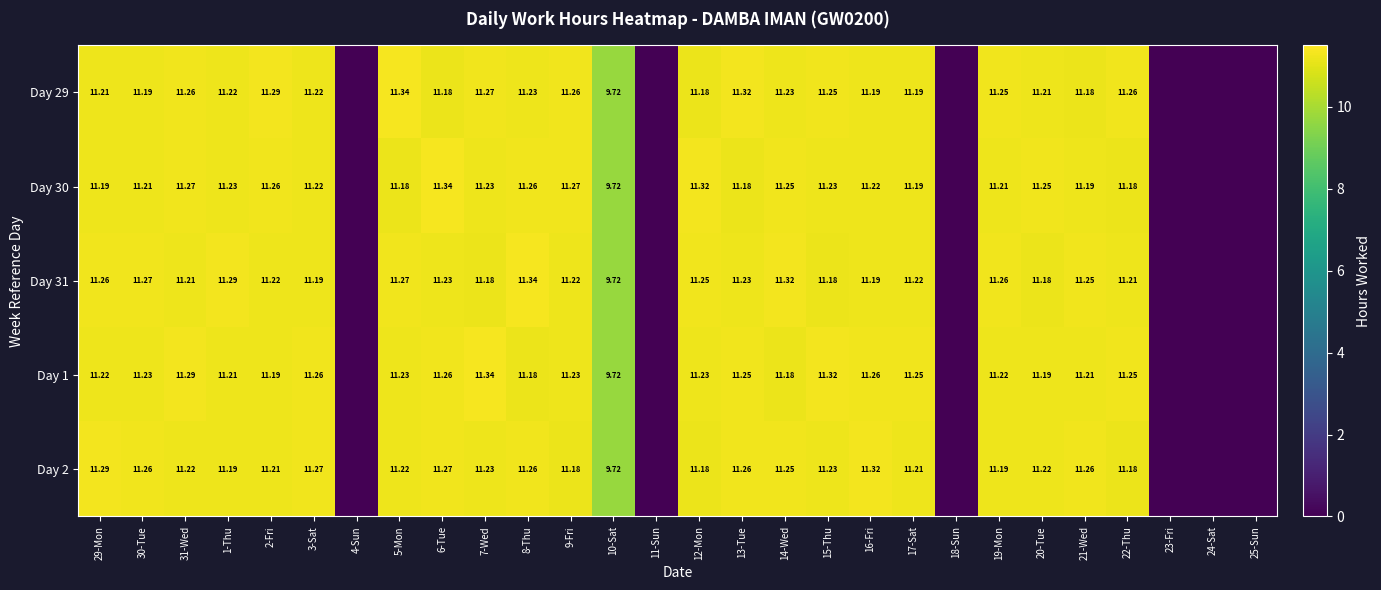

The Day 29 series shows 6.7 at 5-Mon. True or false?

False